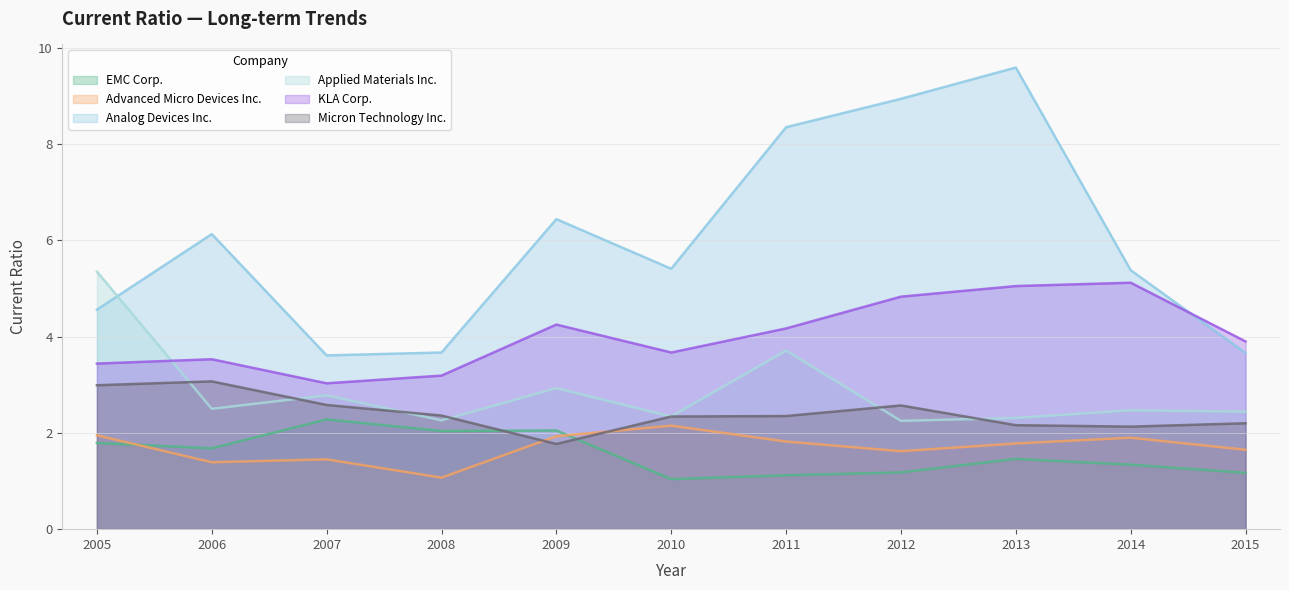

What are all the series names shown in the legend?

EMC Corp., Advanced Micro Devices Inc., Analog Devices Inc., Applied Materials Inc., KLA Corp., Micron Technology Inc.